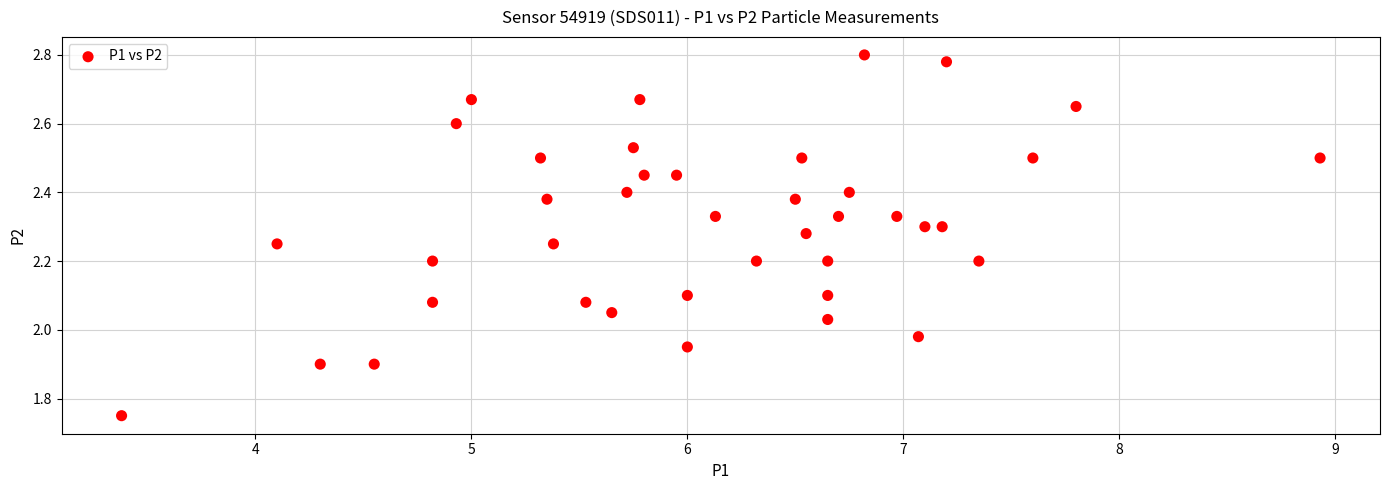

What is the range of X values (max minus min)?

5.5